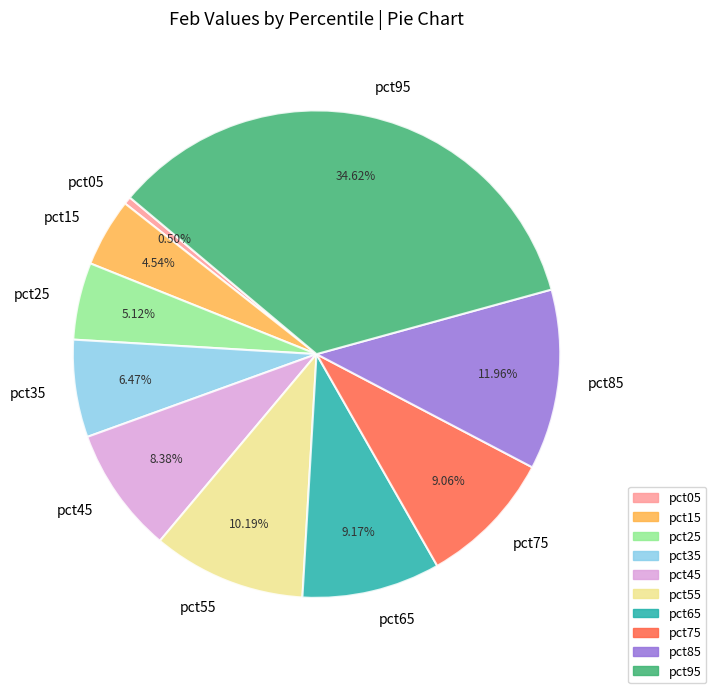

Count the number of slices in the pie.

10